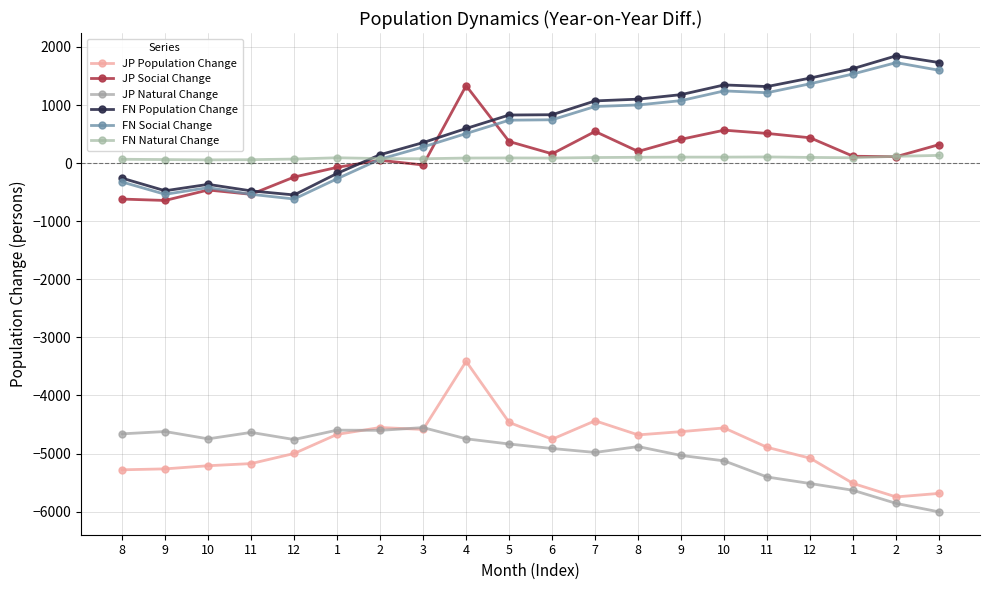

What is the average value of the JP Social Change series?

126